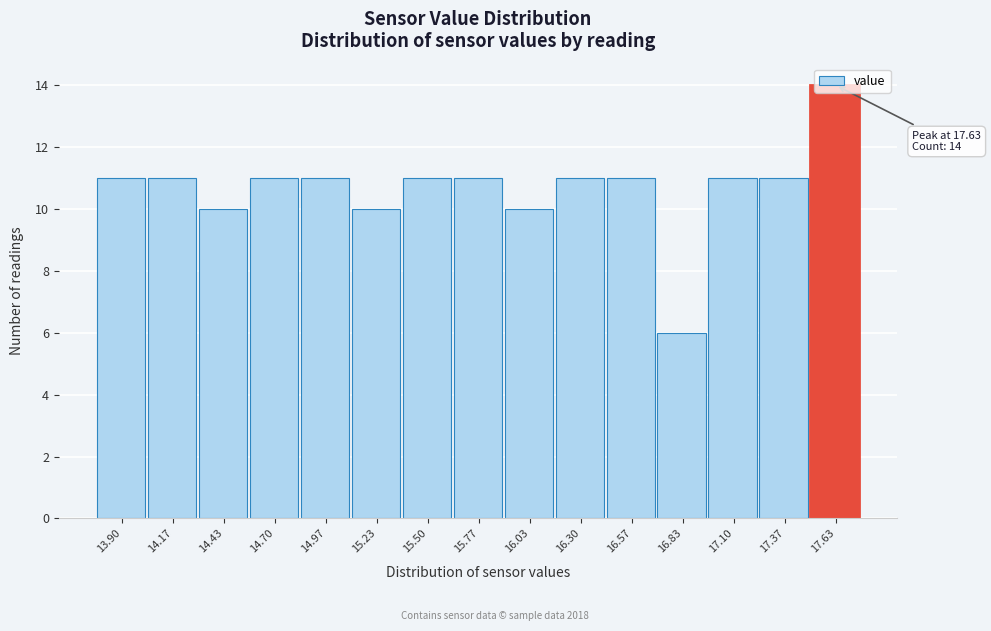

What is the sum of all values?

160